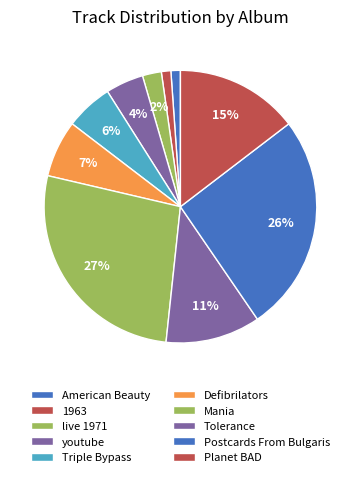

Is it true that 1963 is 1% of the pie?

True